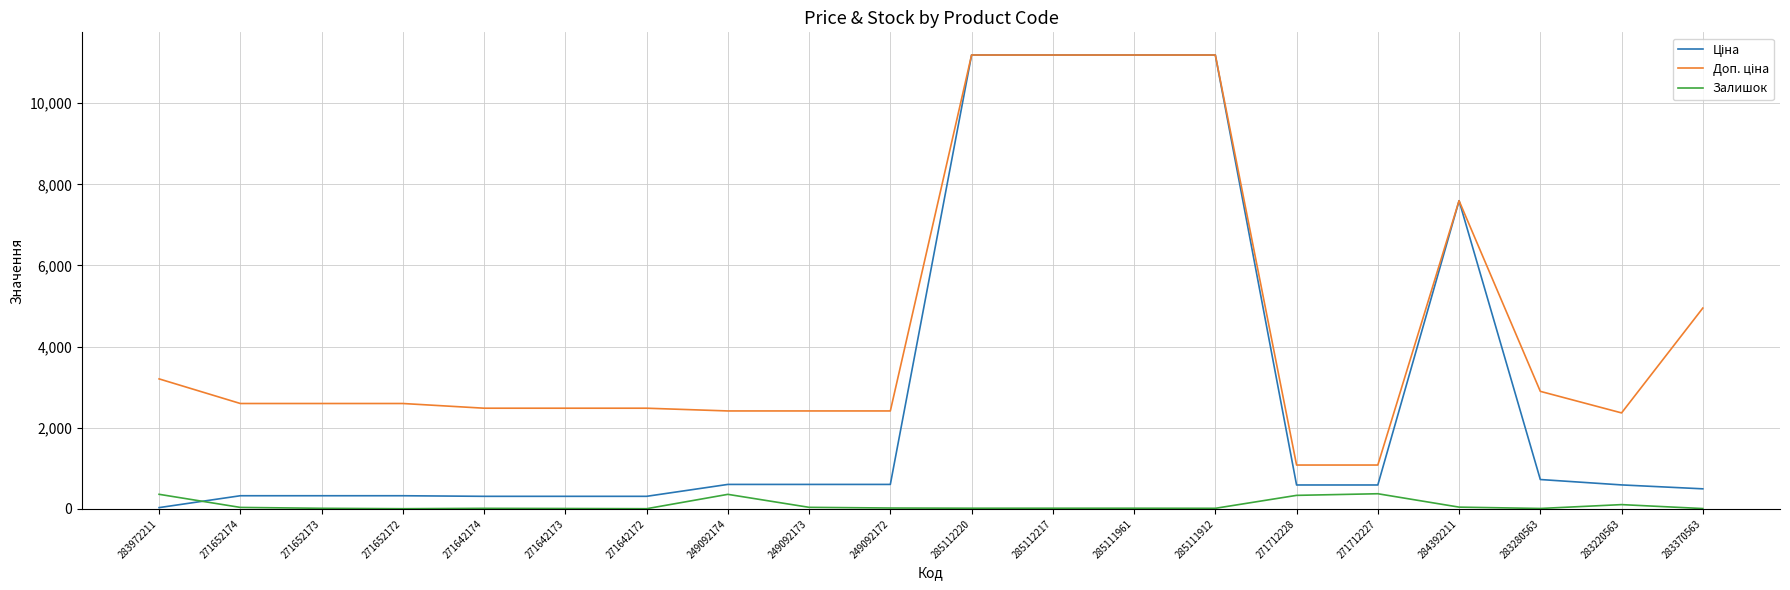

What is the highest value of the Залишок series?

374.0